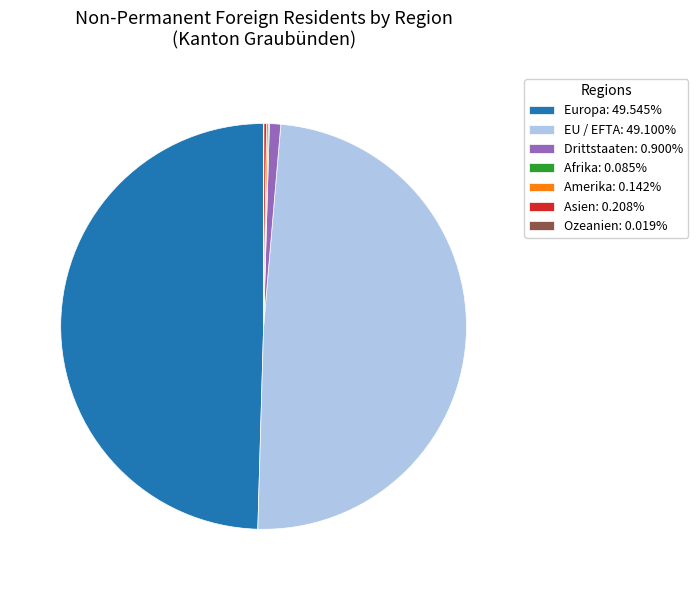

Is EU / EFTA: 49.100% the majority of the pie?

No